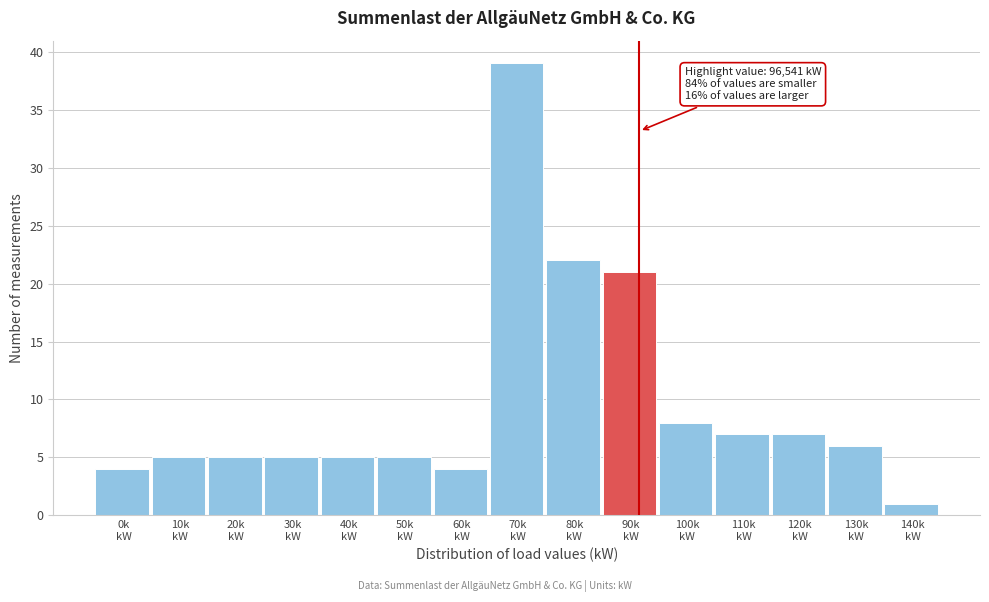

Reading left to right, transcribe all the data shown in this chart.

4	5	5	5	5	5	4	39	22	21	8	7	7	6	1